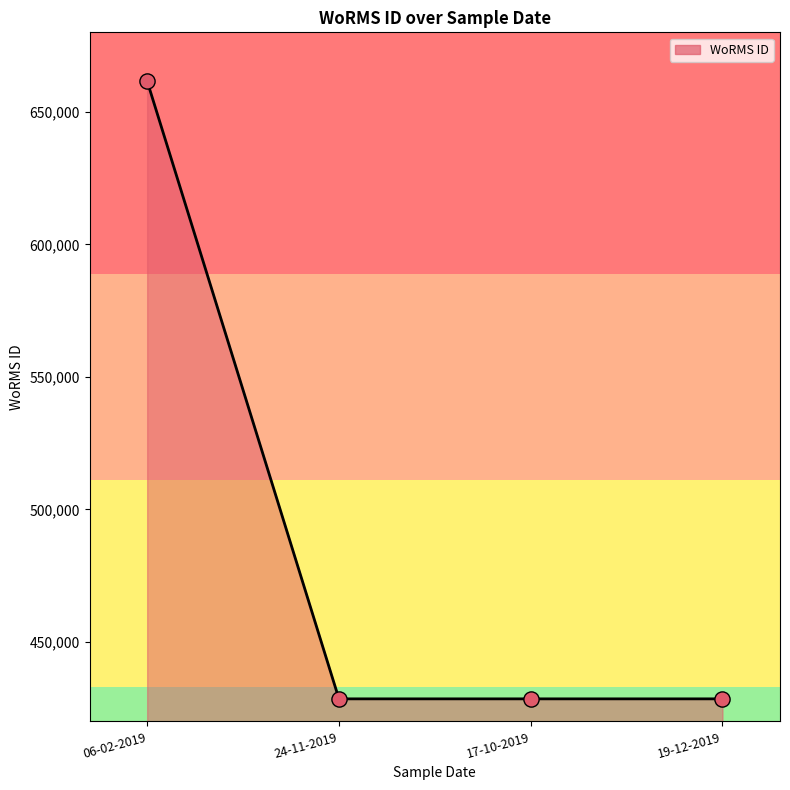

What is the change in value from 06-02-2019 to 24-11-2019?

-233037